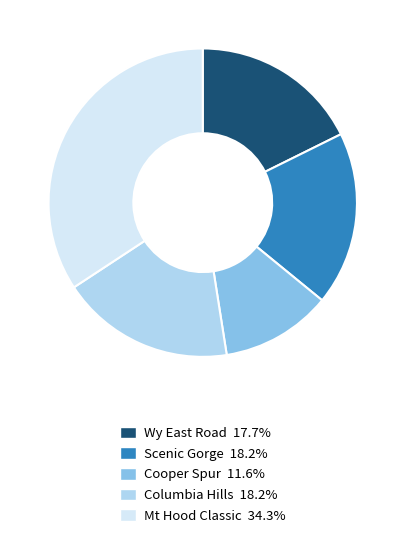

What is the ratio of the value at Wy East Road 17.7% to the value at Scenic Gorge 18.2%?

1.0